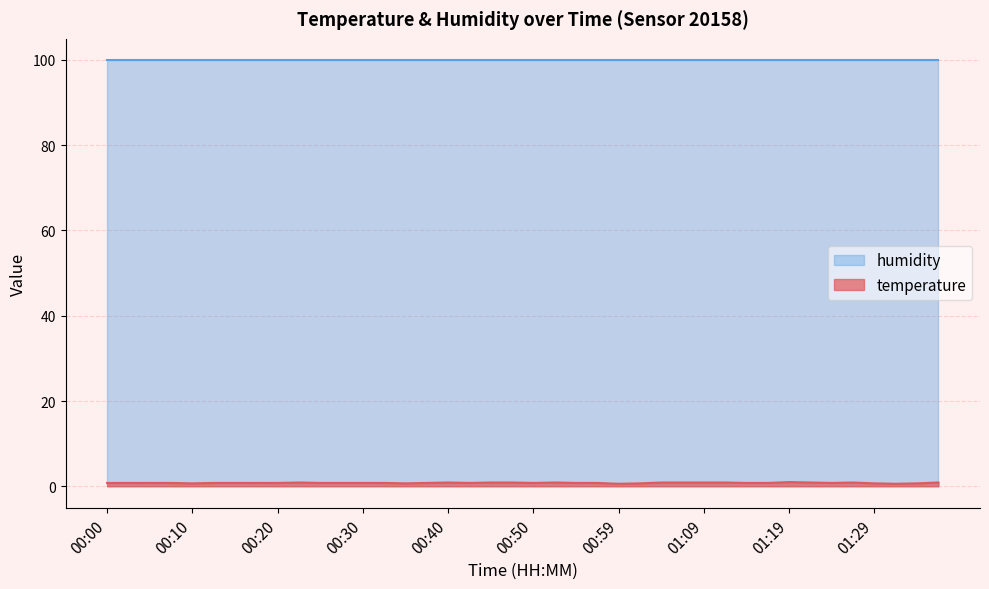

List the labels in order of value, largest first.

01:19, 00:22, 00:40, 00:45, 00:47, 00:52, 01:04, 01:07, 01:09, 01:12, 01:22, 01:27, 01:36, 00:00, 00:02, 00:05, 00:07, 00:12, 00:15, 00:17, 00:20, 00:25, 00:27, 00:30, 00:32, 00:37, 00:42, 00:50, 00:54, 00:57, 01:14, 01:17, 01:24, 00:10, 00:35, 01:02, 01:29, 01:34, 00:59, 01:31